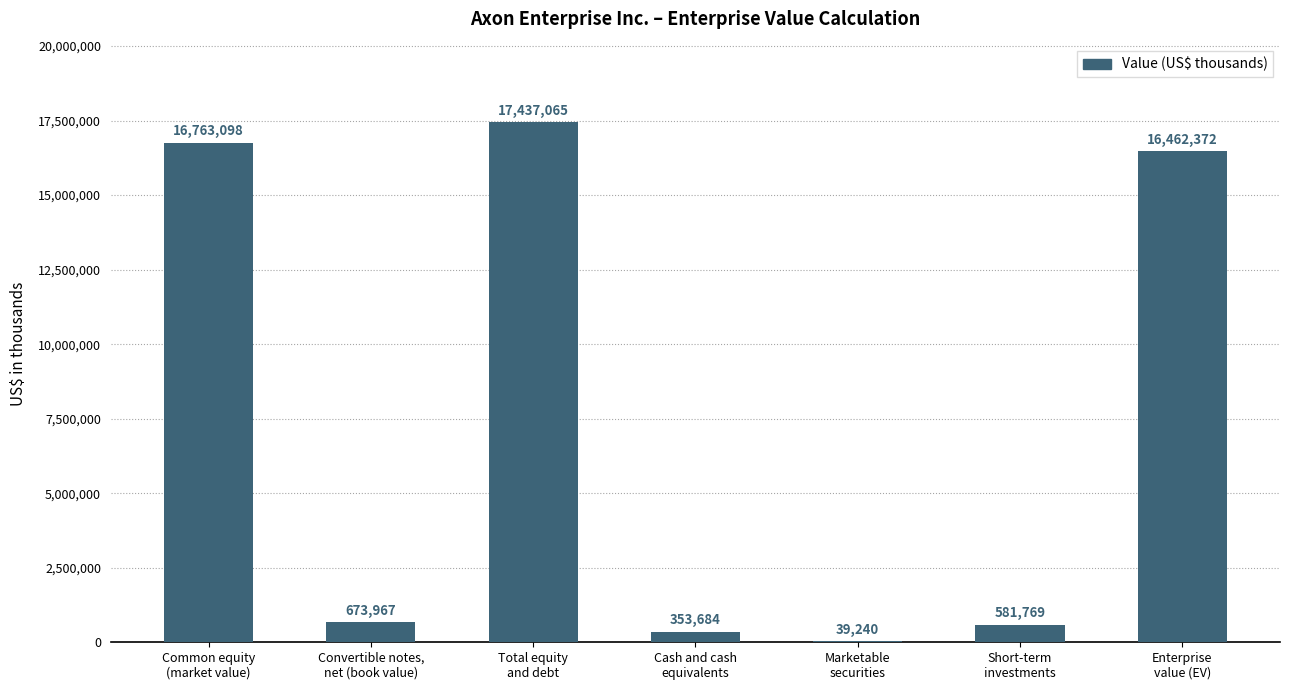

What is the sum of all values?

52311195